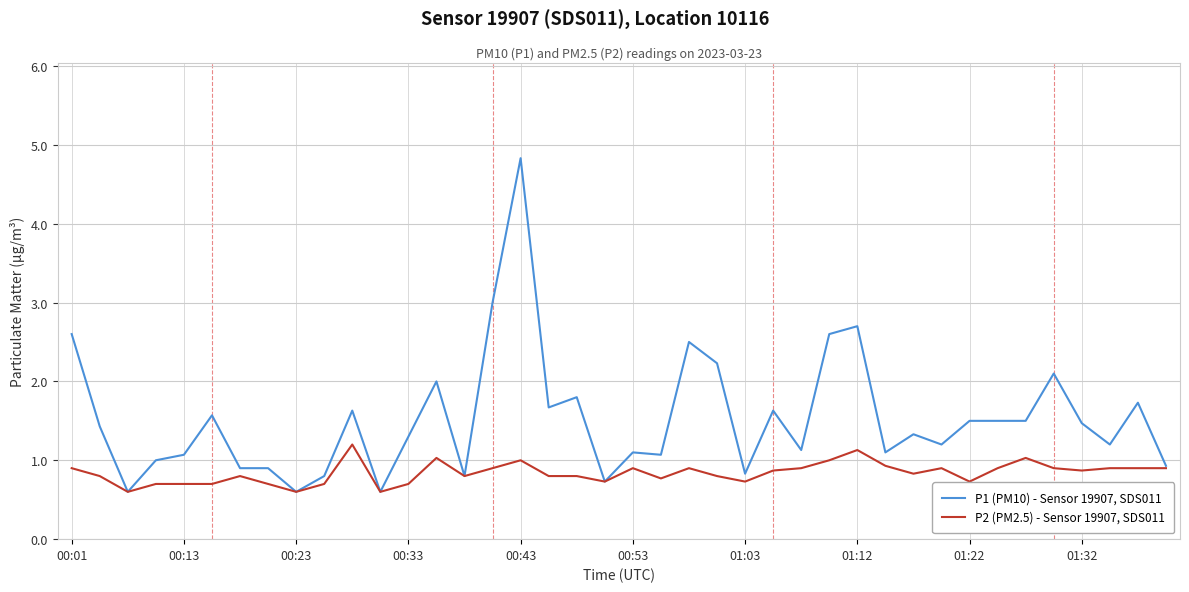

Which series has the largest range (max minus min)?

P1 (PM10) - Sensor 19907, SDS011